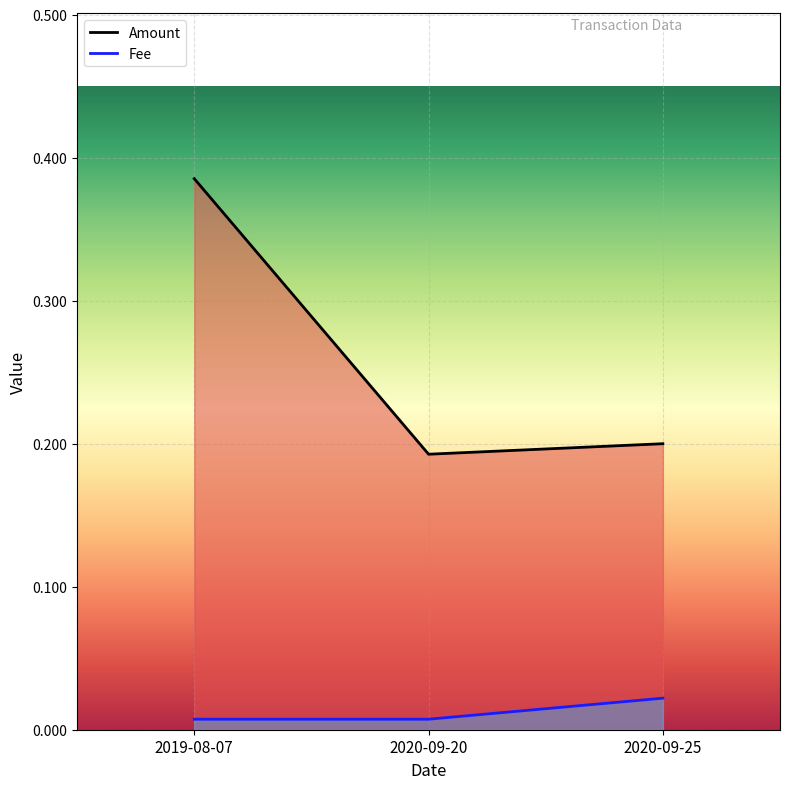

Which has a higher value, 2020-09-25 or 2019-08-07?

2019-08-07